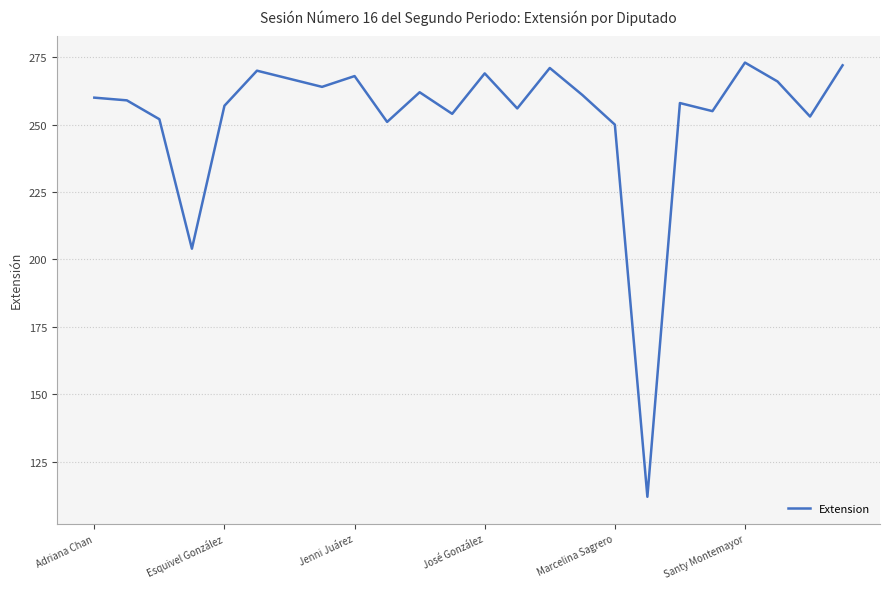

What is the difference between the maximum and minimum values?

161